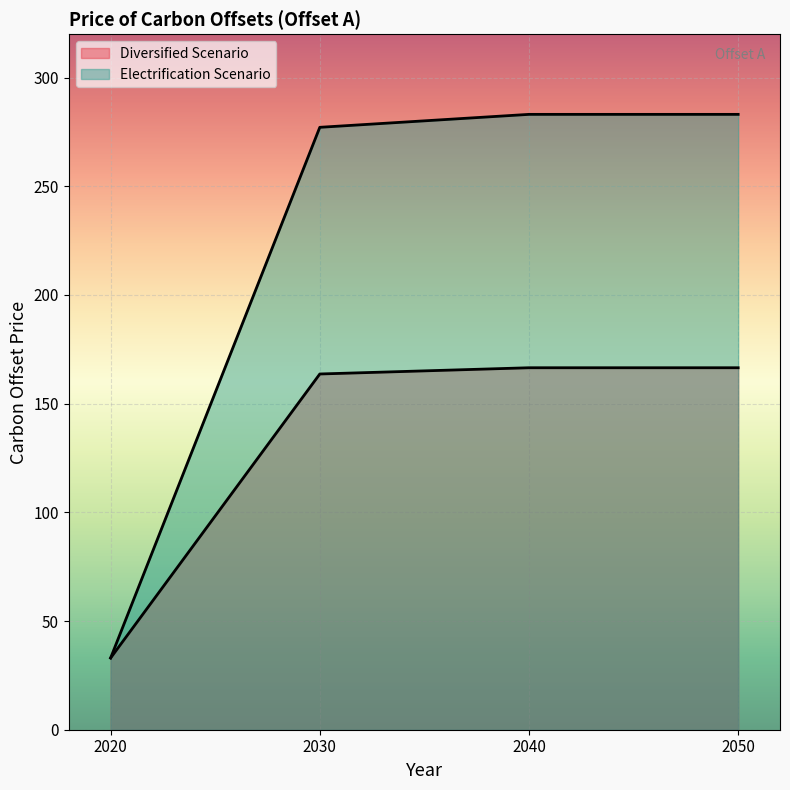

Reading right to left, extract all data points from this chart.

Diversified Scenario: 2050=166.5	2040=166.5	2030=163.7	2020=33.0
Electrification Scenario: 2050=283.1	2040=283.1	2030=277.1	2020=33.0